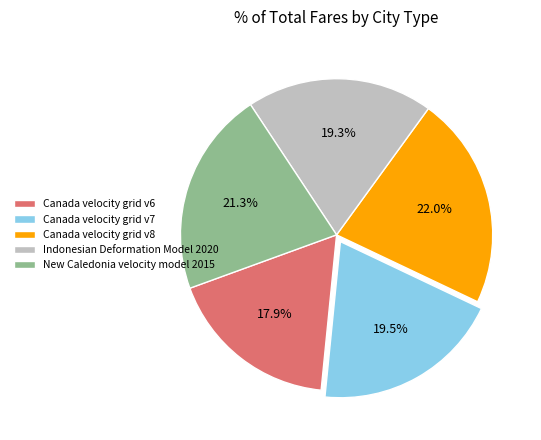

Is the sum of Canada velocity grid v8 and New Caledonia velocity model 2015 greater than half?

No